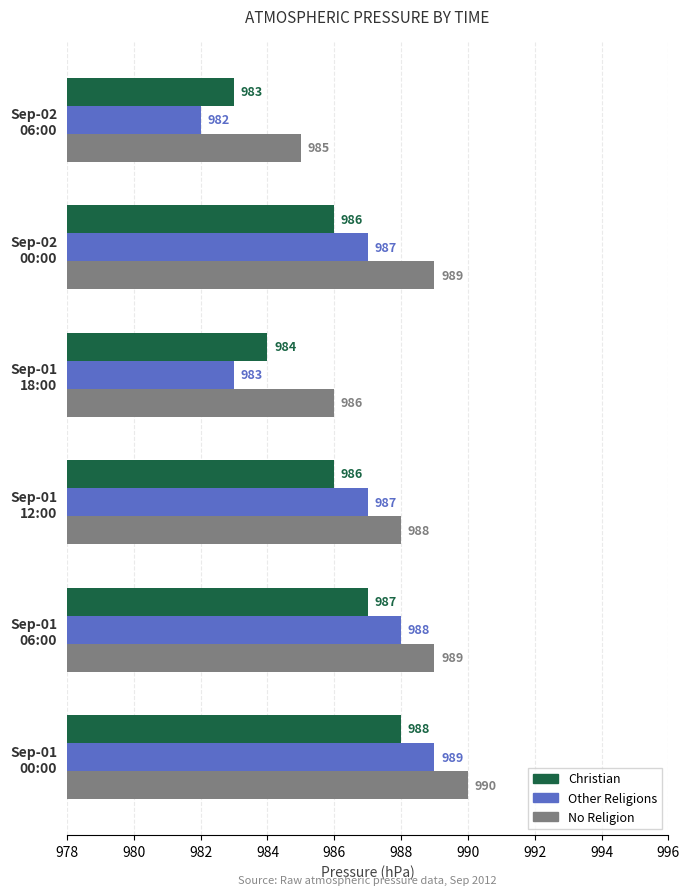

Which series has the largest range (max minus min)?

Other Religions